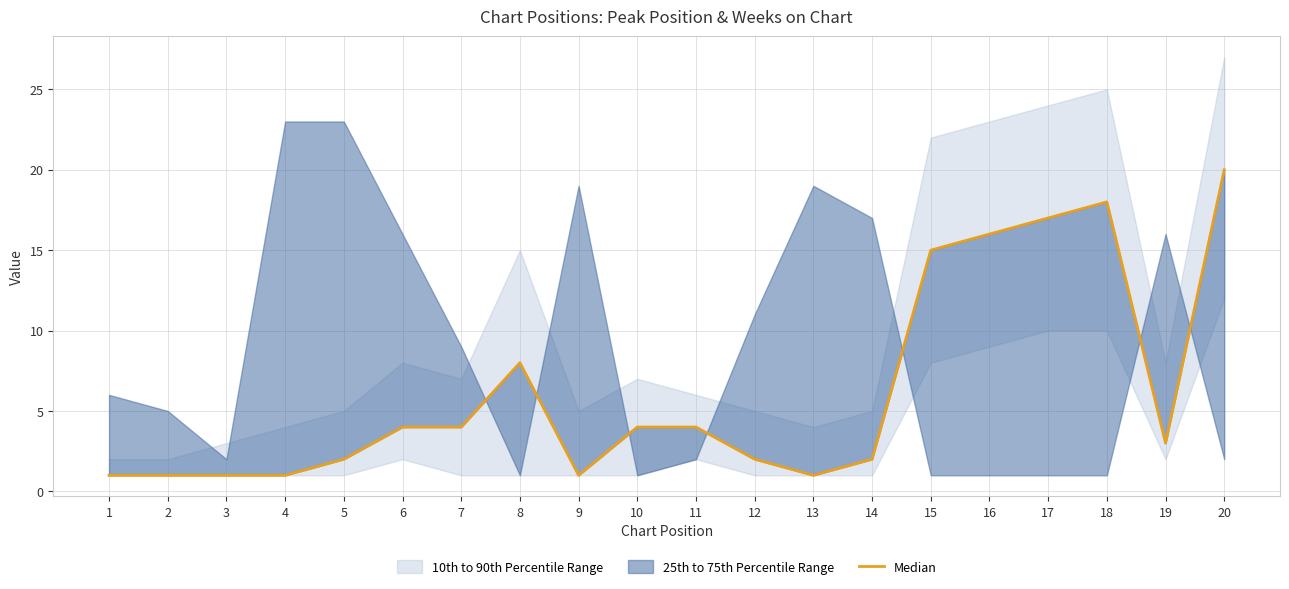

Rank the categories by value from lowest to highest.

1, 2, 3, 4, 9, 13, 5, 12, 14, 19, 6, 7, 10, 11, 8, 15, 16, 17, 18, 20